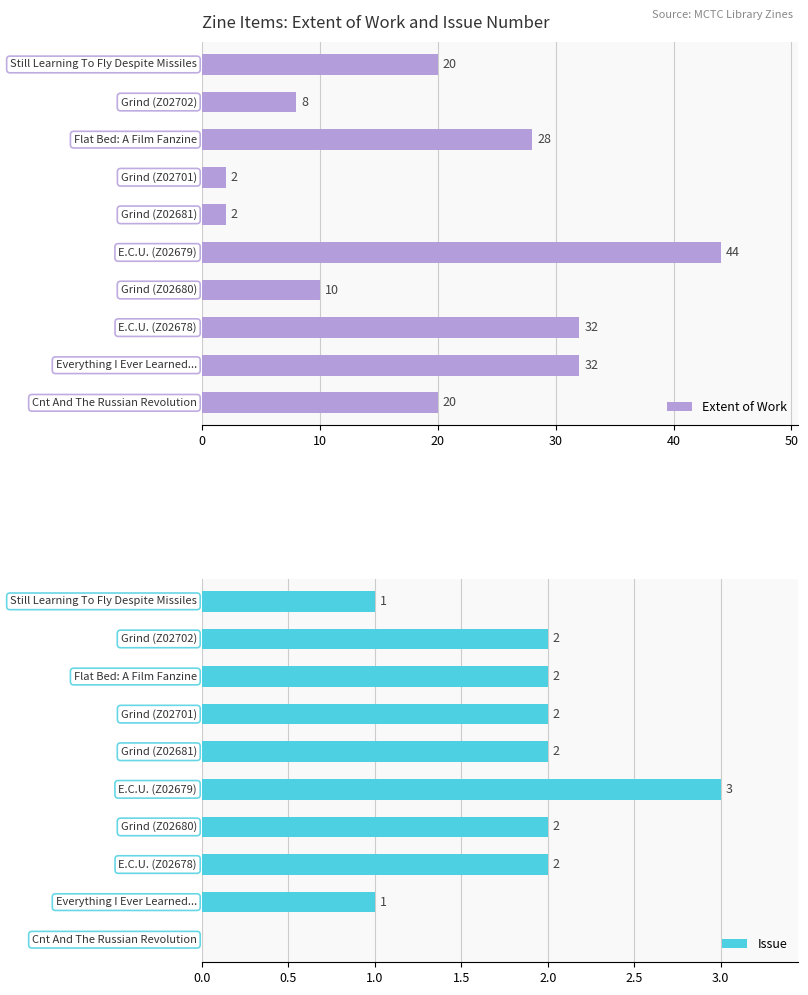

List the series in order of their overall mean, lowest first.

Issue, Extent of Work